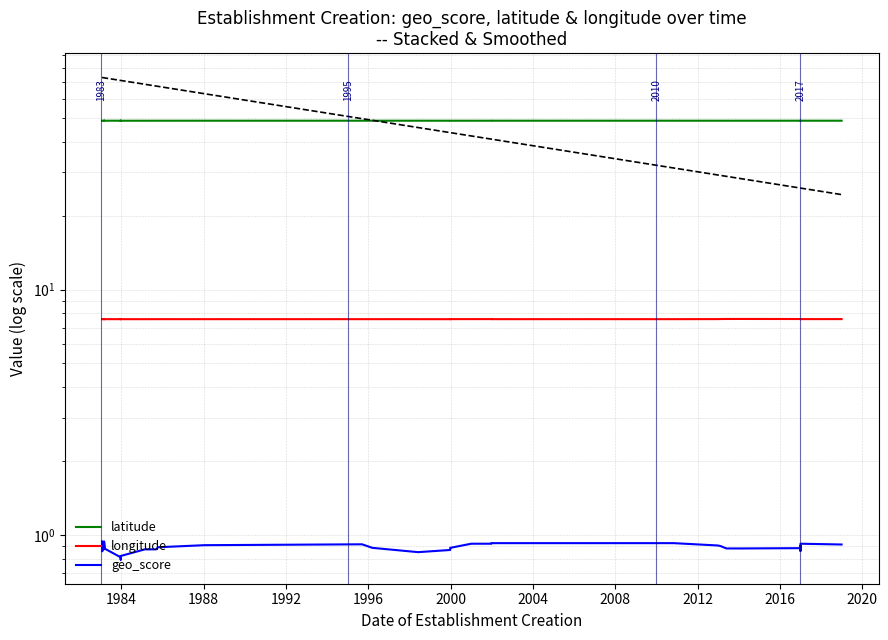

What is the total value across all series at 2004?

57.2